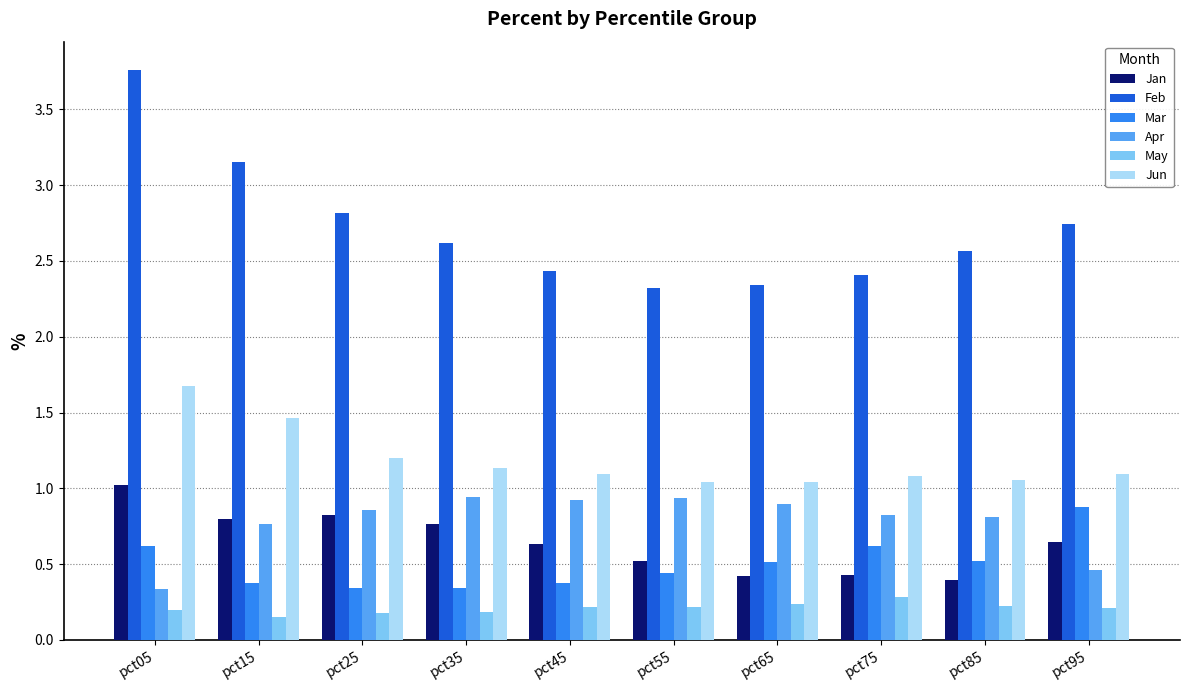

What is the total value across all series at pct65?

5.5